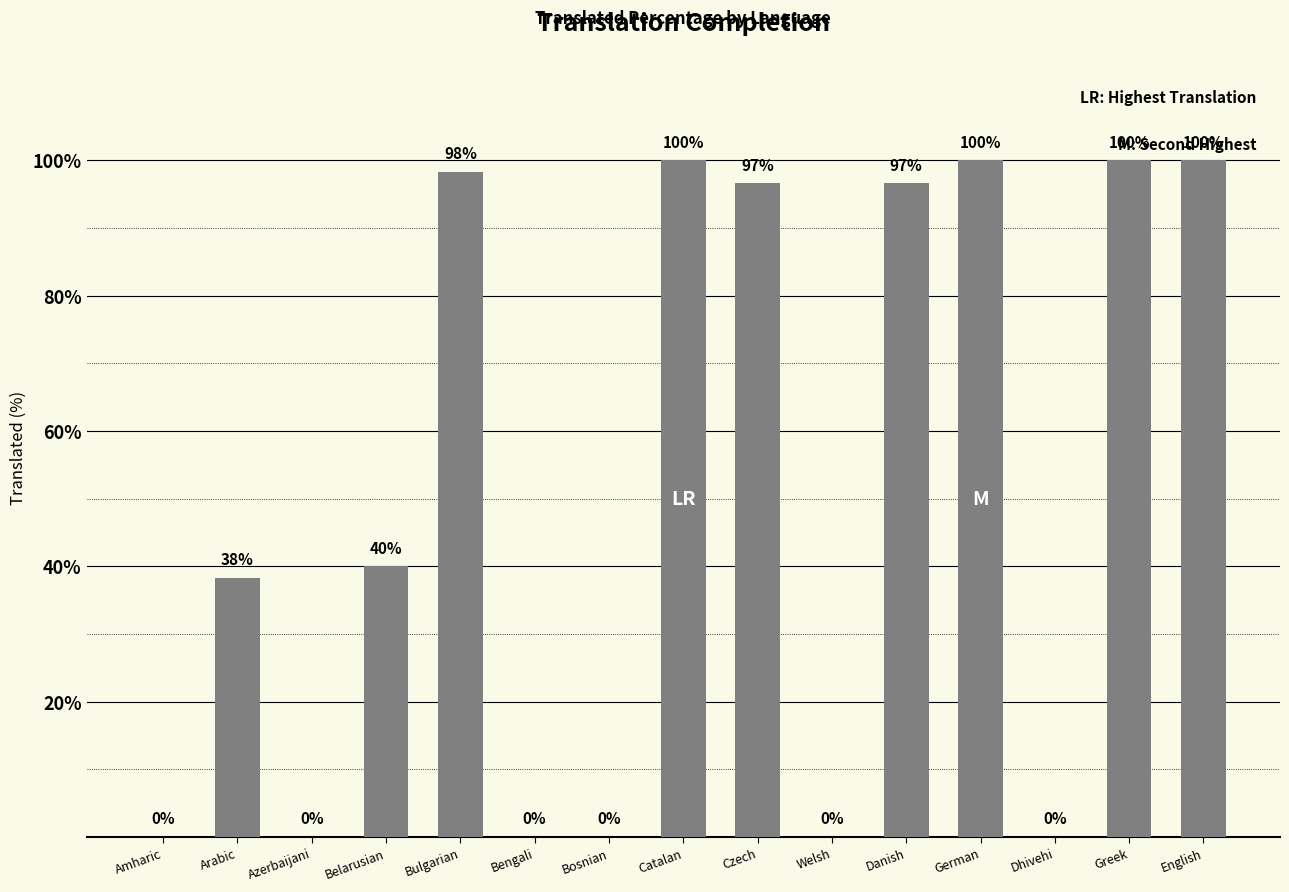

What is the sum of the values at Greek and Dhivehi?

100.0